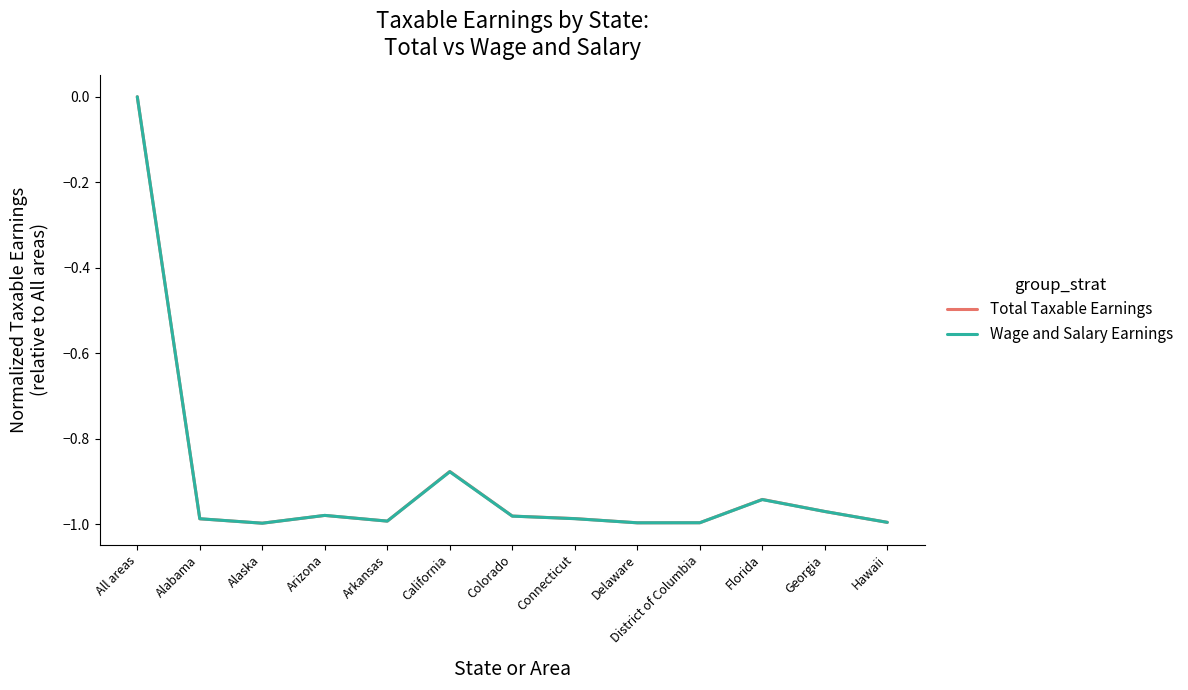

True or false: Total Taxable Earnings has a value of -1.0 at Arkansas.

True